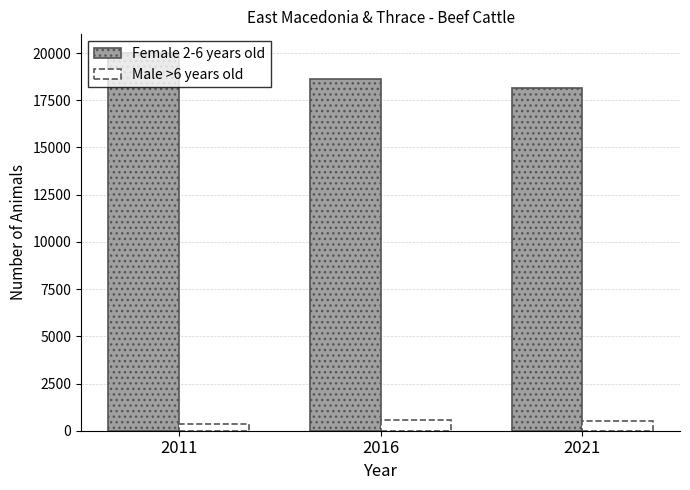

Between 2011 and 2016, which series saw the biggest shift?

Female 2-6 years old